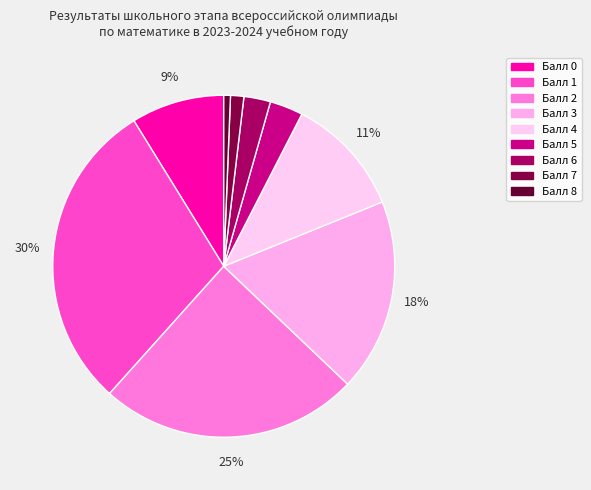

Count the number of slices in the pie.

9